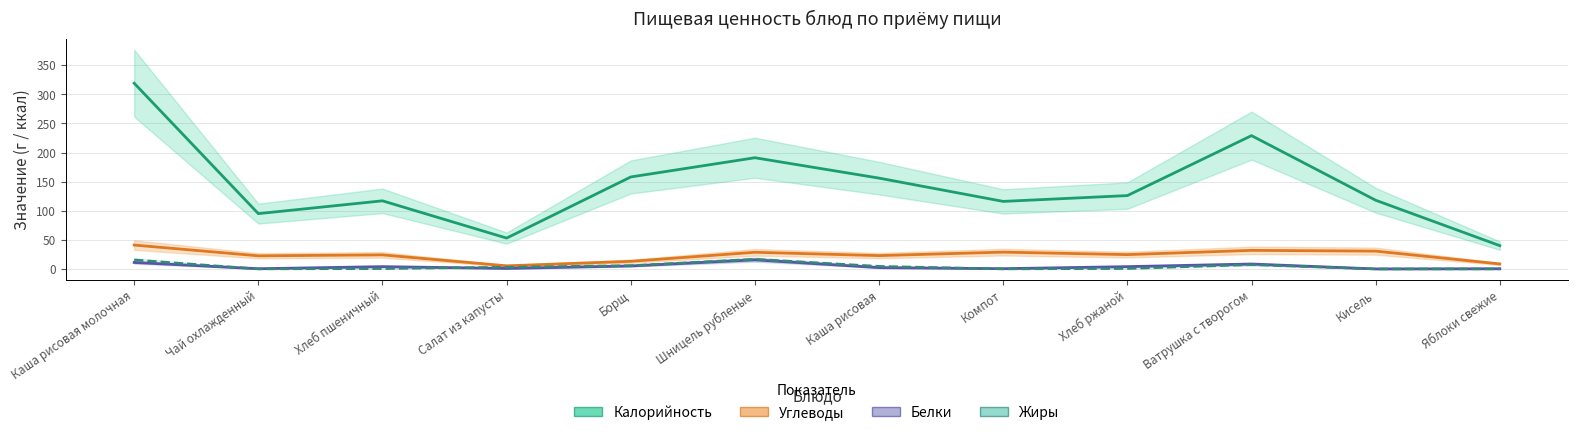

True or false: Углеводы and Жиры cross at least once.

False